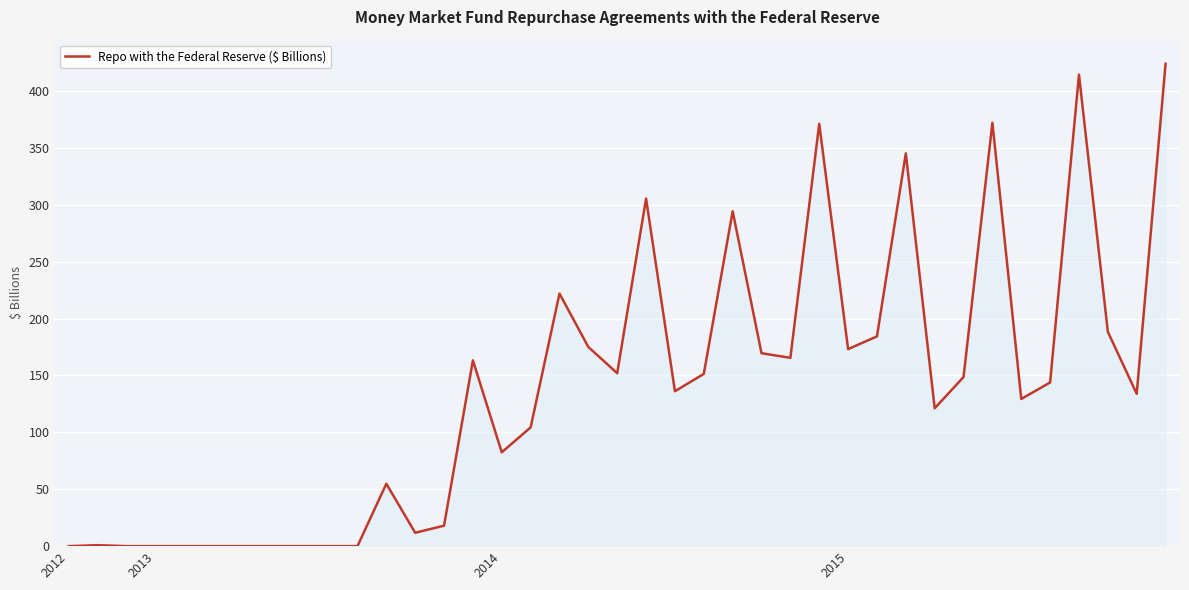

What is the maximum value shown in the chart?

424.0